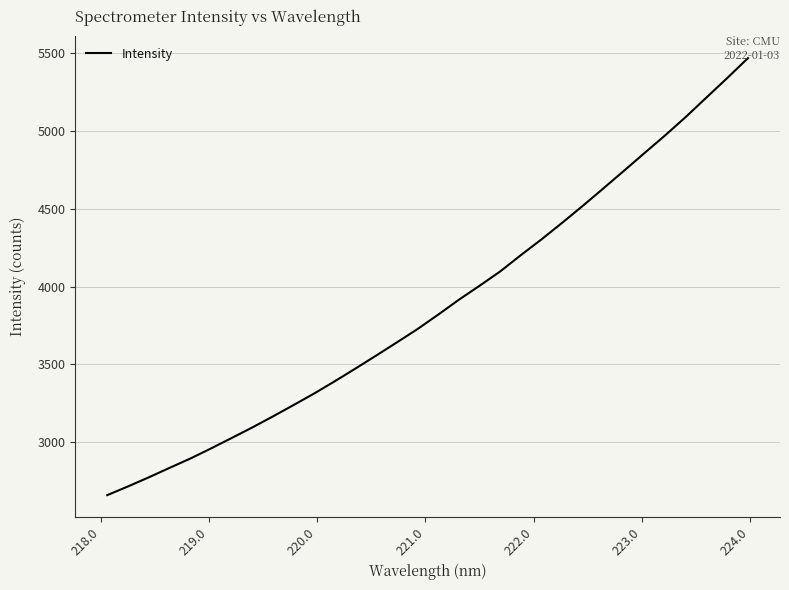

How many values are below 3820?

16